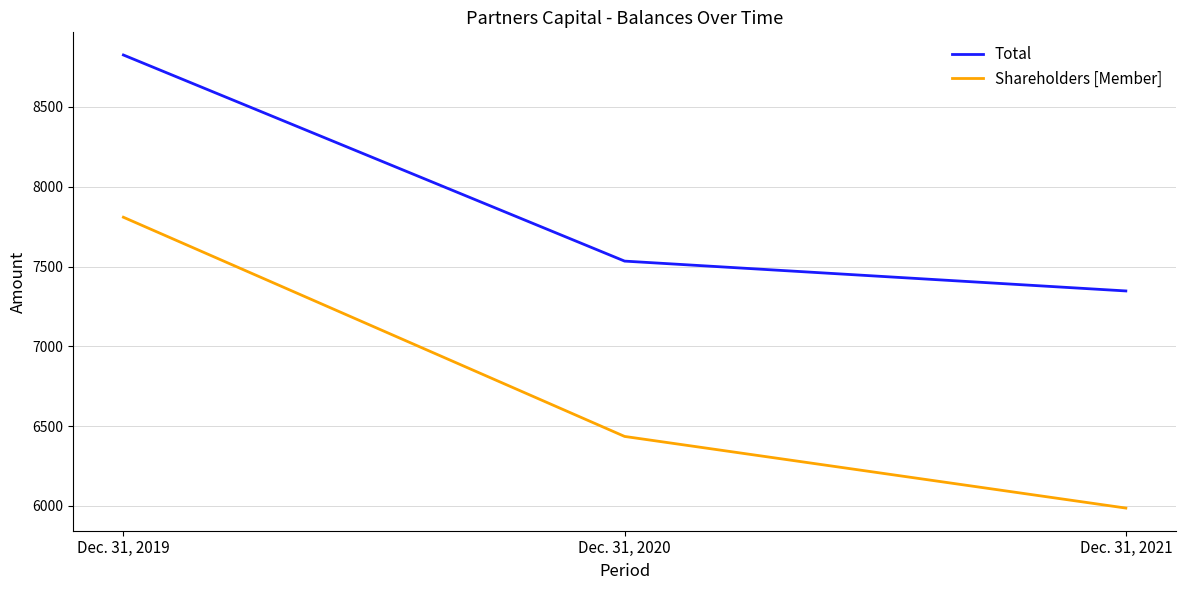

List the series in order of their peak value, highest first.

Total, Shareholders [Member]